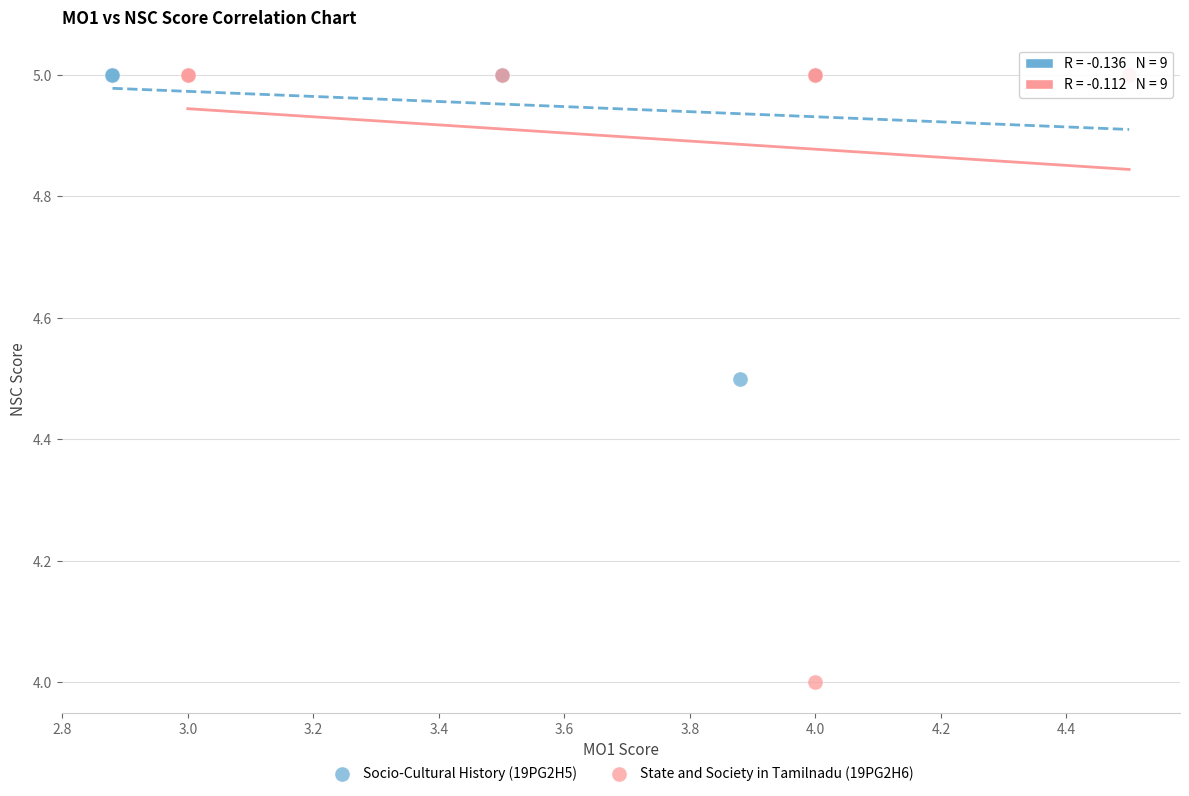

Which series has the widest spread of Y values?

State and Society in Tamilnadu (19PG2H6)